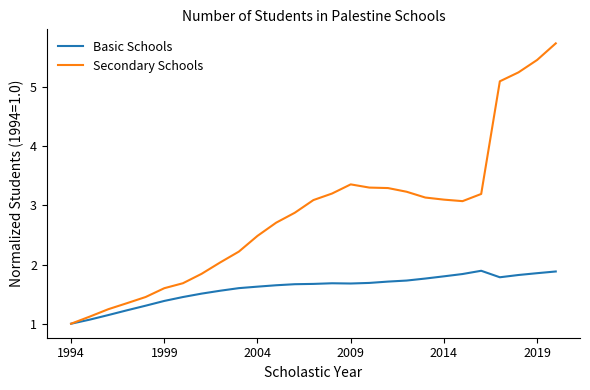

Which series has the largest range (max minus min)?

Secondary Schools